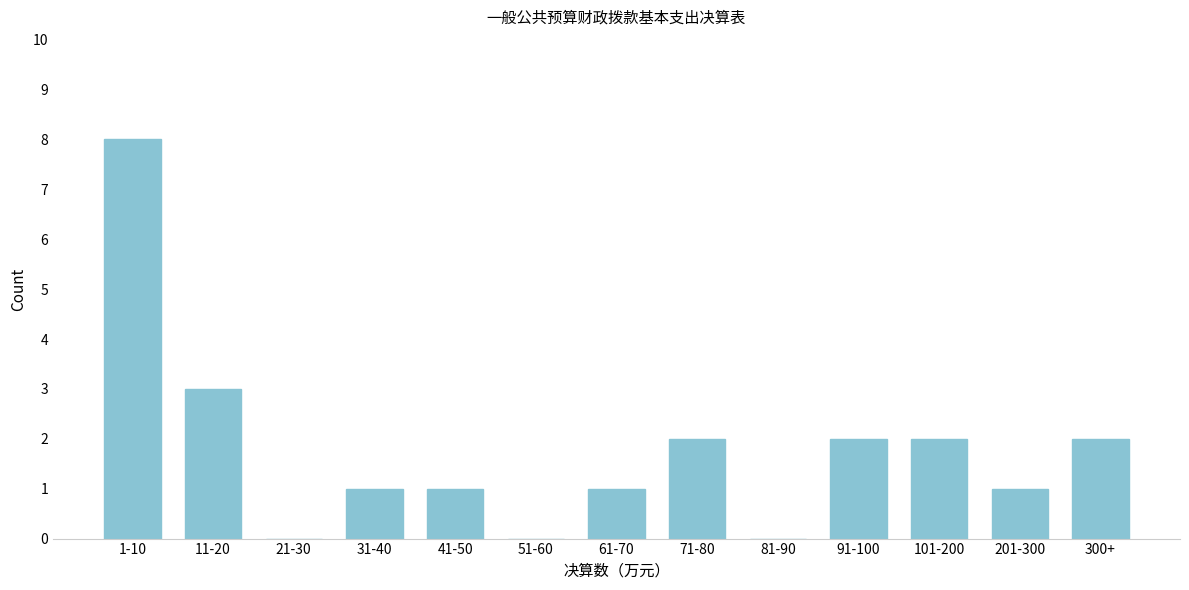

Reading right to left, list all the values displayed in this chart.

300+=2	201-300=1	101-200=2	91-100=2	81-90=0	71-80=2	61-70=1	51-60=0	41-50=1	31-40=1	21-30=0	11-20=3	1-10=8